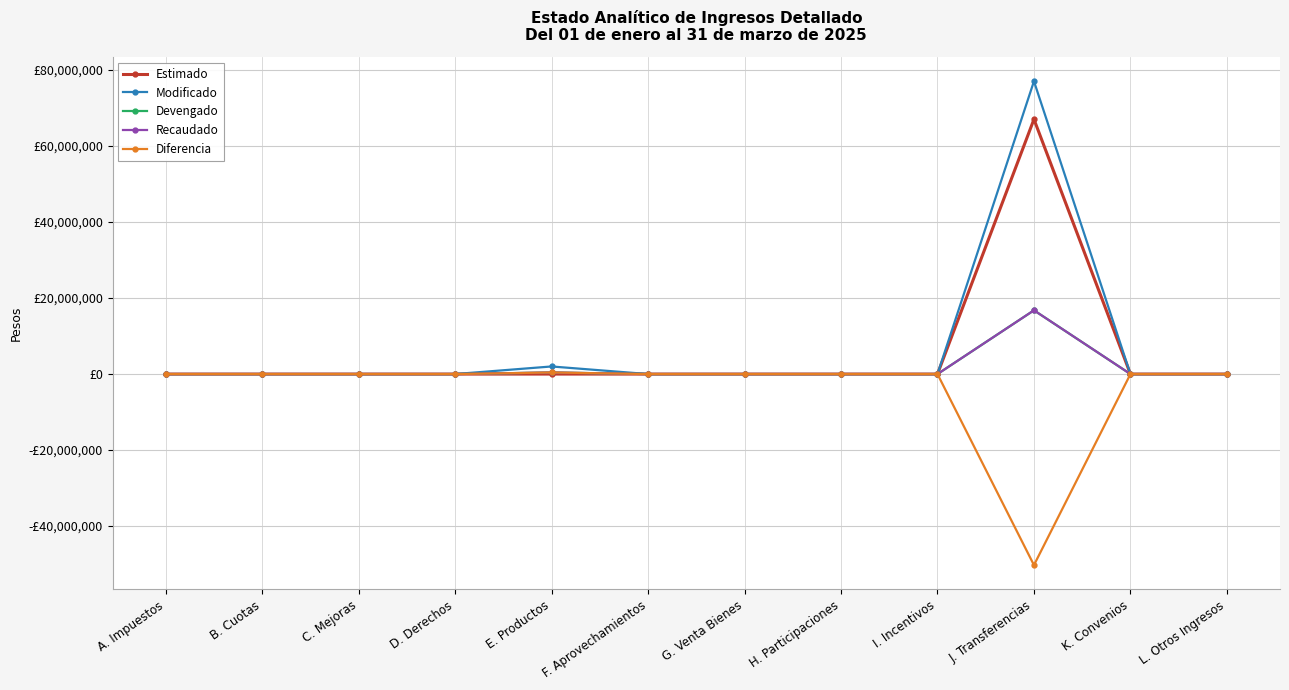

Does the chart display data point markers on the line(s)?

Yes